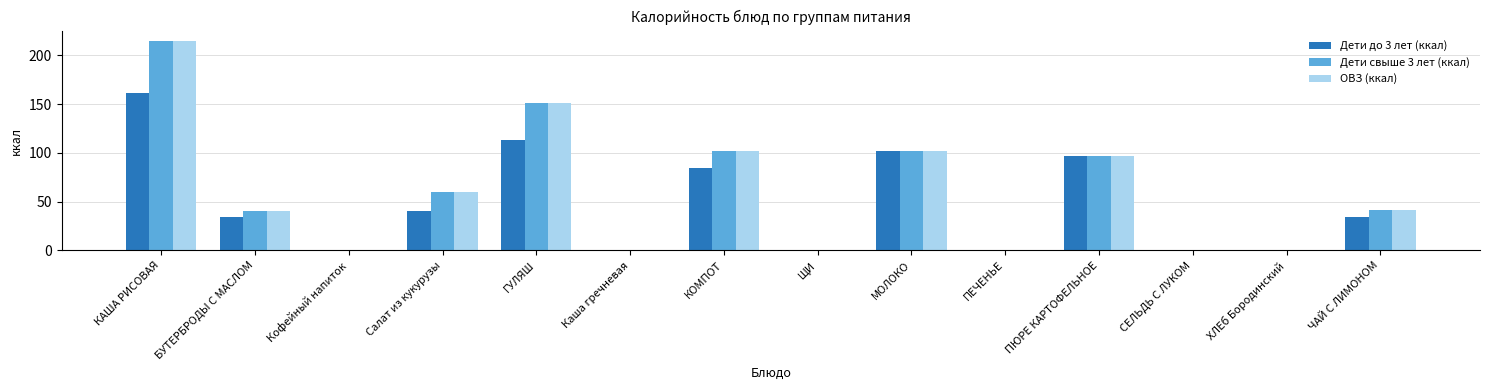

True or false: ОВЗ (ккал) has a value of 0.0 at Кофейный напиток.

True